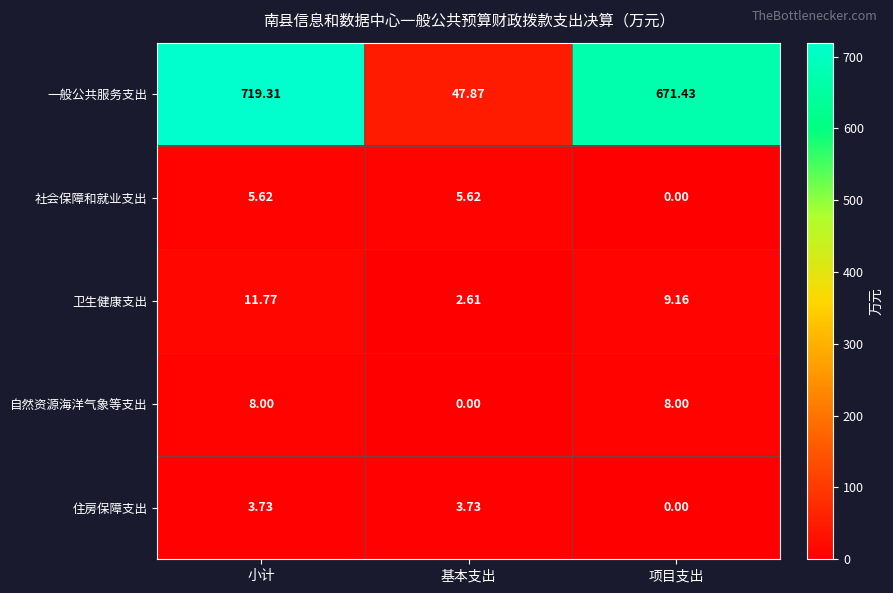

Where is 一般公共服务支出 nearest to the value 383?

项目支出